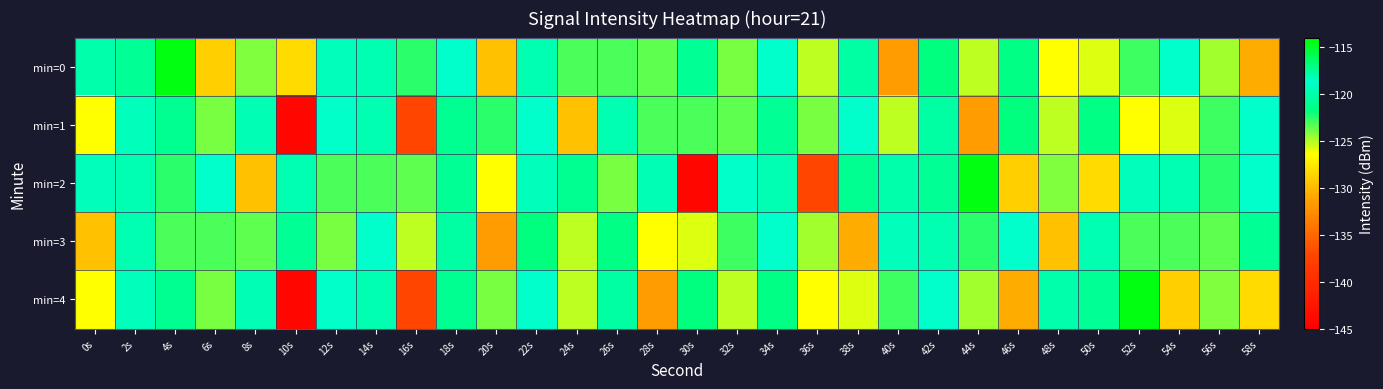

How many distinct data groups are displayed?

5